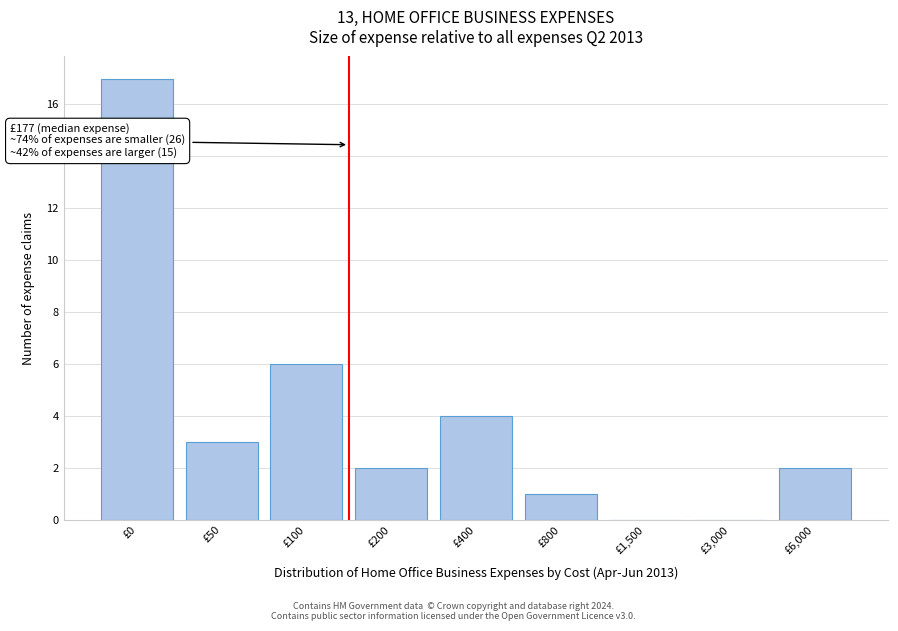

Reading left to right, list all the values displayed in this chart.

£0=17	£50=3	£100=6	£200=2	£400=4	£800=1	£1,500=0	£3,000=0	£6,000=2